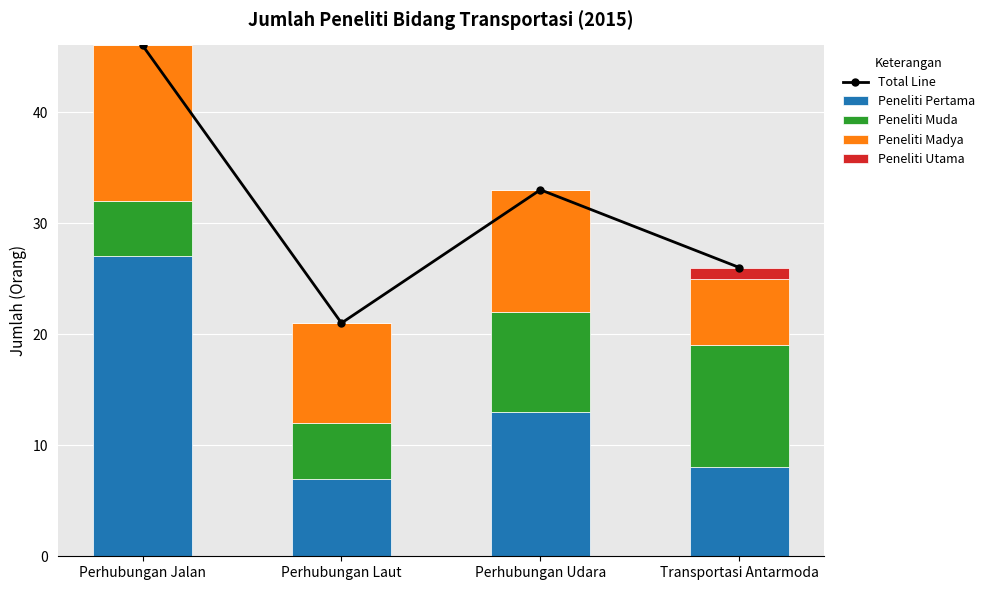

At which category is the sum across all series the highest?

Perhubungan Jalan